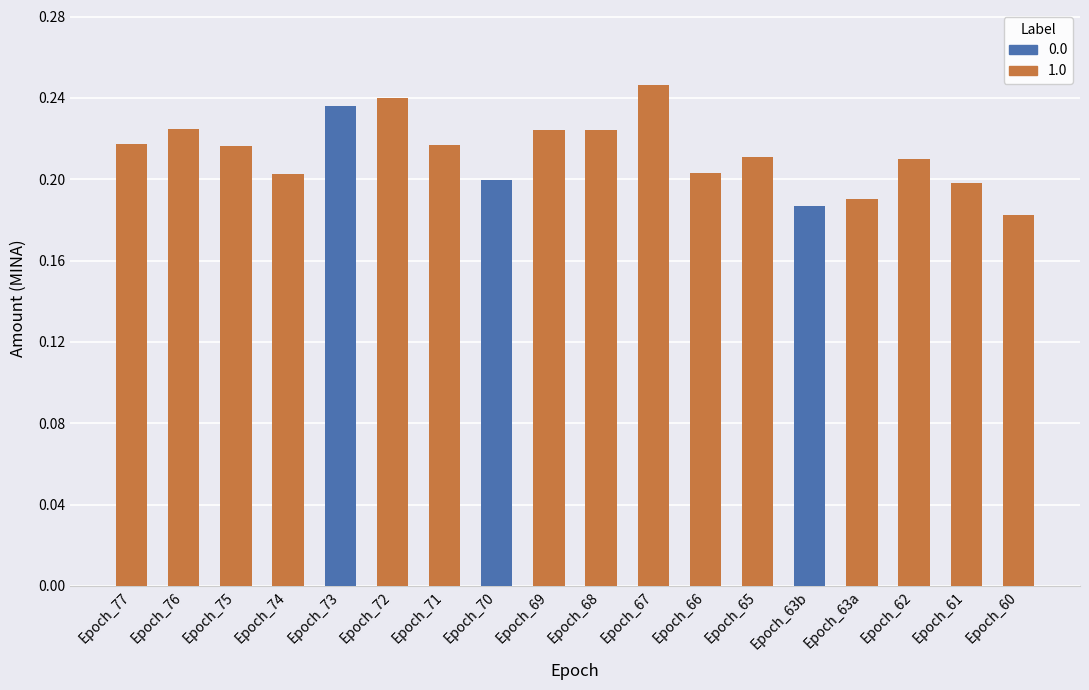

What is the sum of the values at 5 and 1?

0.5